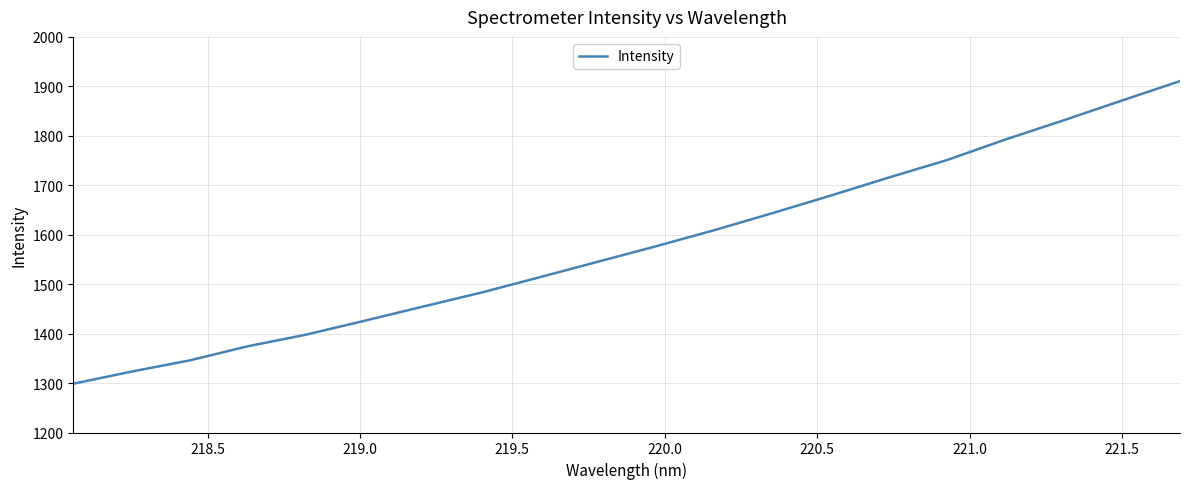

What is the difference between the maximum and minimum values?

611.9